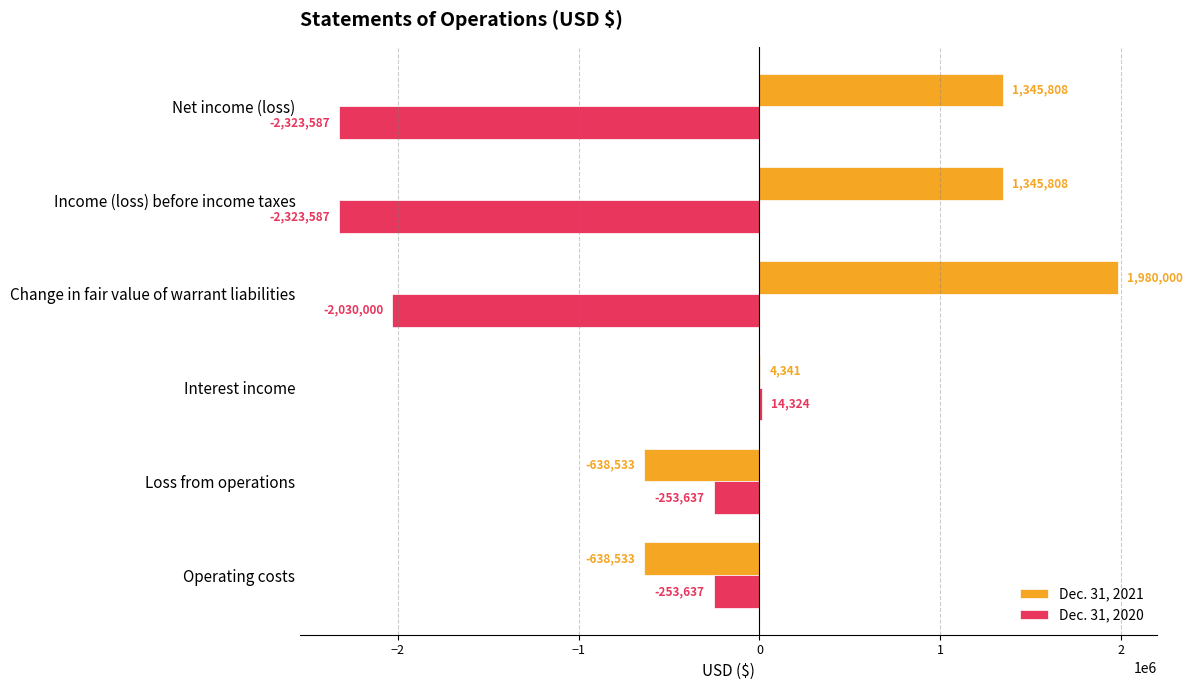

What is the average value of the Dec. 31, 2020 series?

-1195021